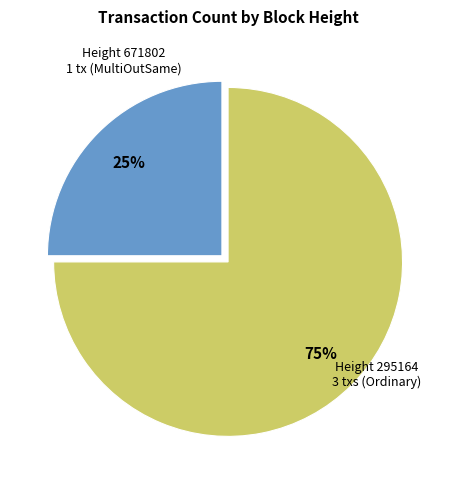

Is there a majority slice in this chart?

Yes